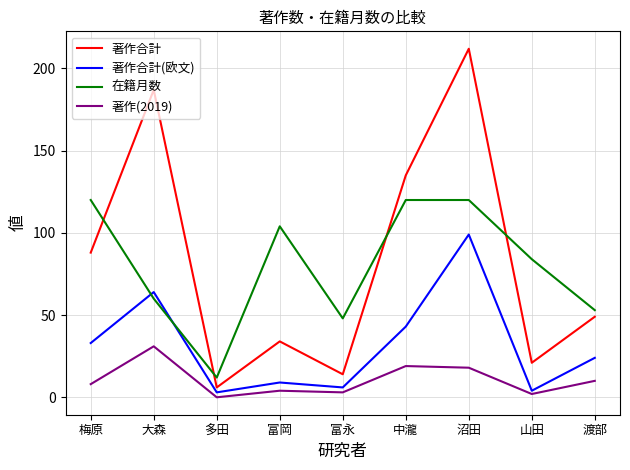

What is the highest value of the 著作合計 series?

212